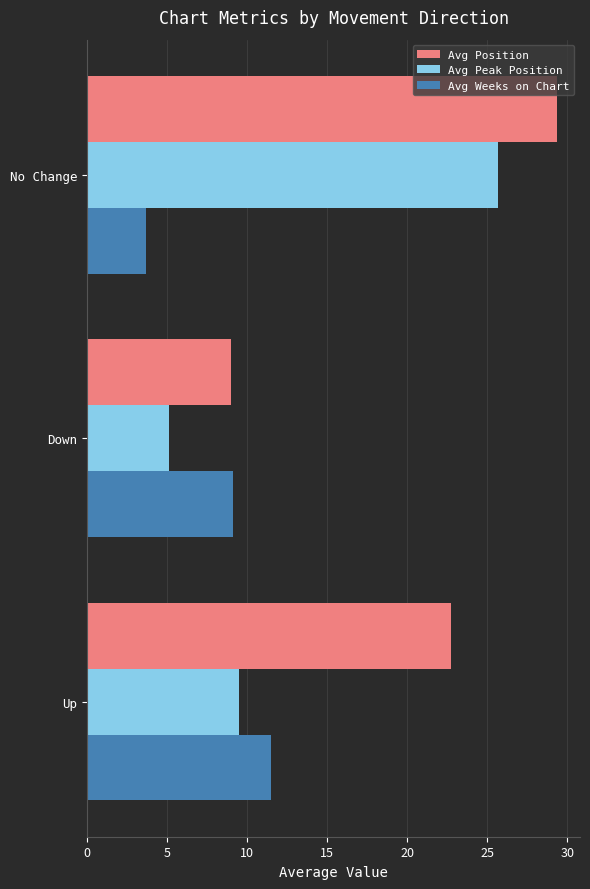

What is the sum of all Avg Weeks on Chart values?

24.3